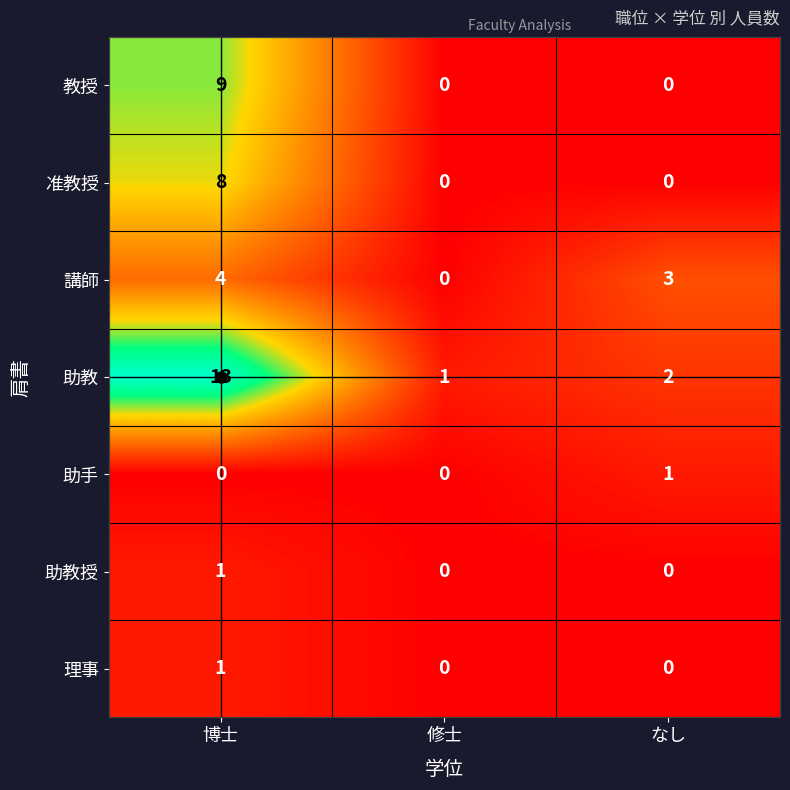

What is the maximum value shown in the chart?

13